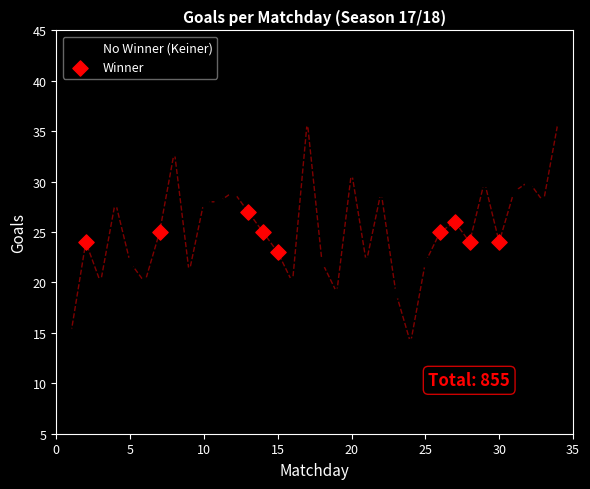

Which series has the largest Y range (max minus min)?

No Winner (Keiner)